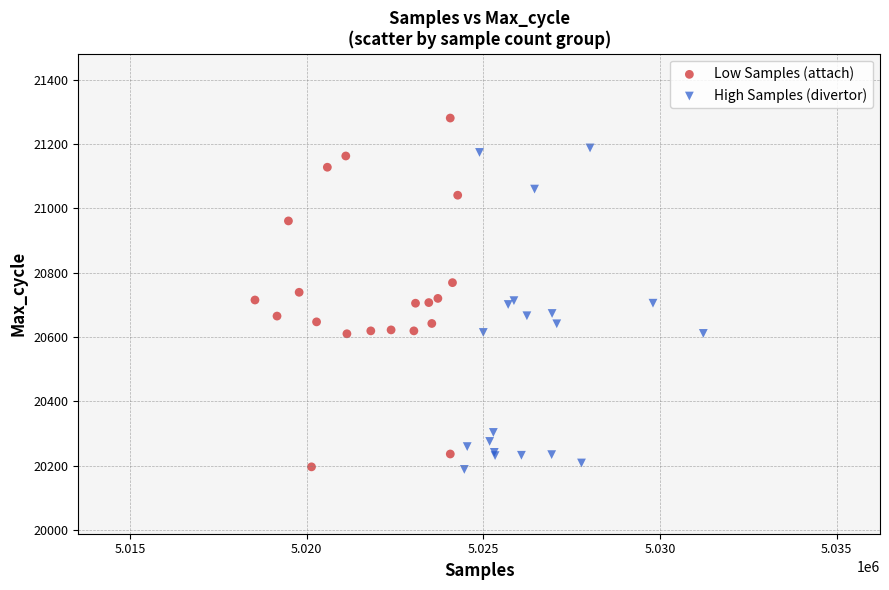

Which series contains the highest Y value?

Low Samples (attach)